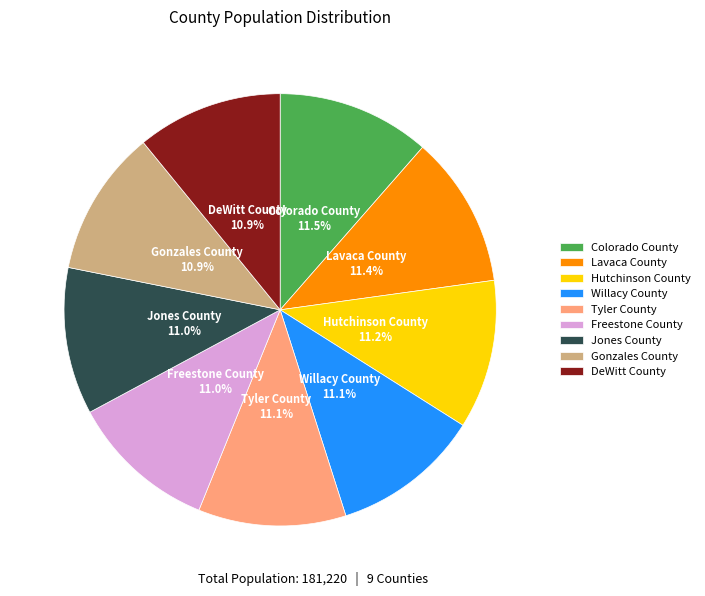

Is Willacy County the majority of the pie?

No